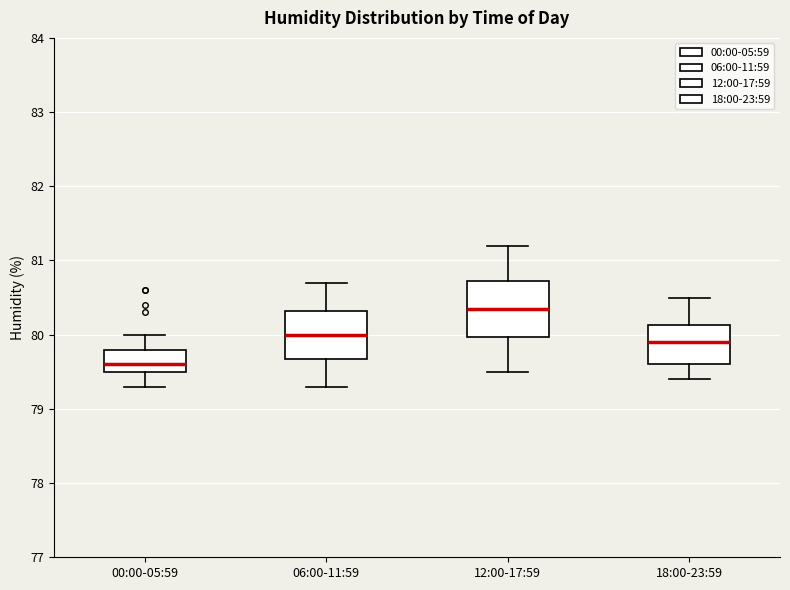

Which box's median line is the lowest?

00:00-05:59